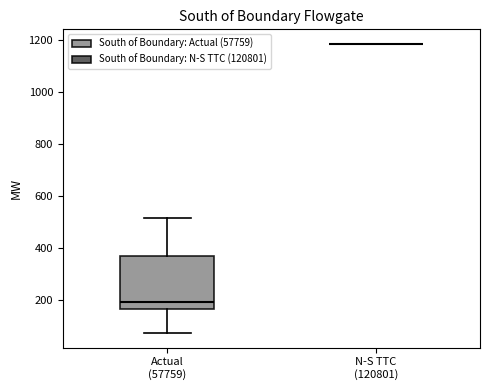

Which box is the tallest, from its lower edge to its upper edge?

Actual (57759)